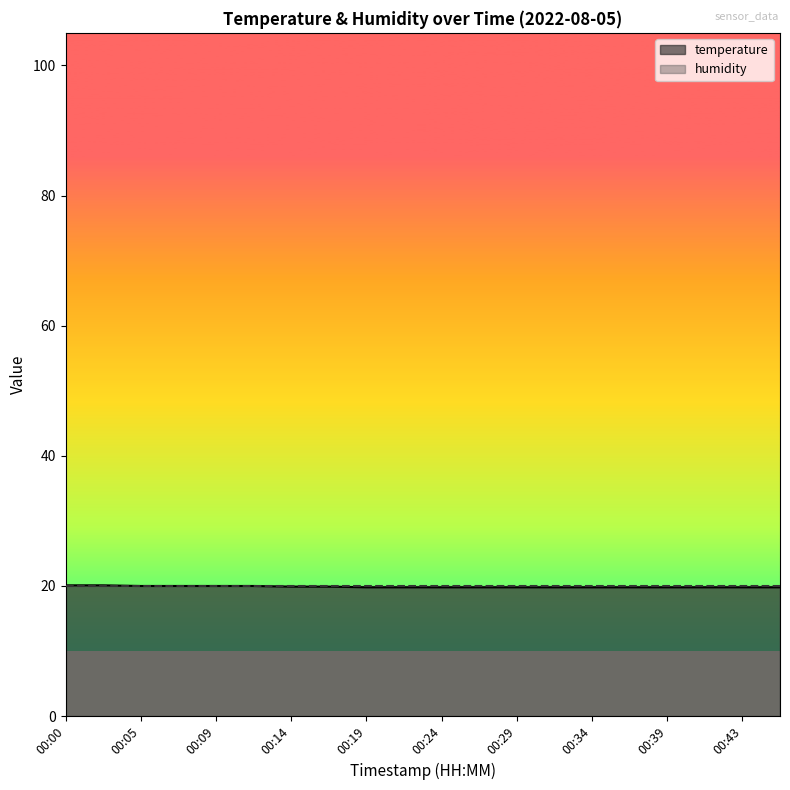

List the labels in order of value, smallest first.

00:19, 00:22, 00:24, 00:26, 00:29, 00:31, 00:34, 00:36, 00:39, 00:41, 00:43, 00:46, 00:14, 00:17, 00:05, 00:07, 00:09, 00:12, 00:00, 00:02